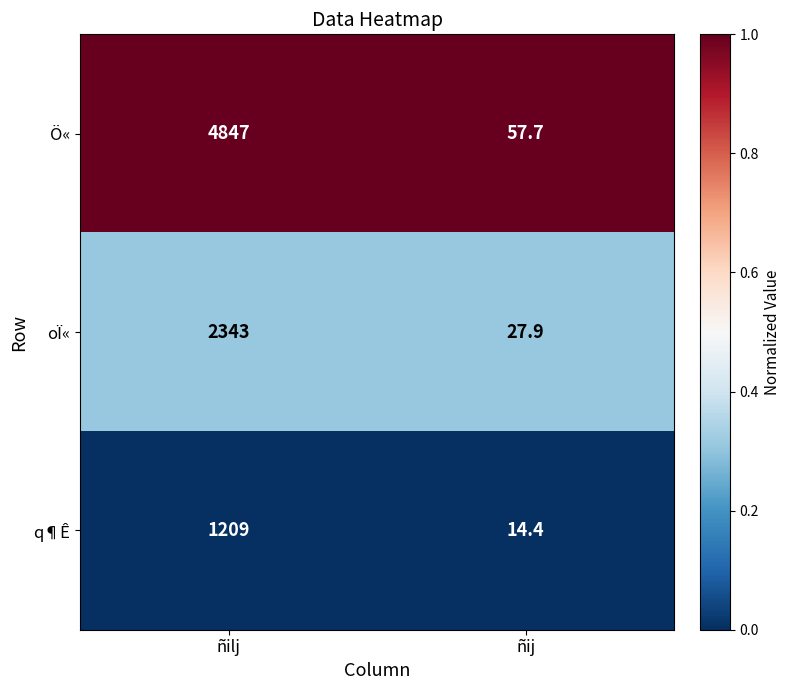

Rank the series by their maximum value, from lowest to highest.

q¶Ê, oÏ«, Ö«